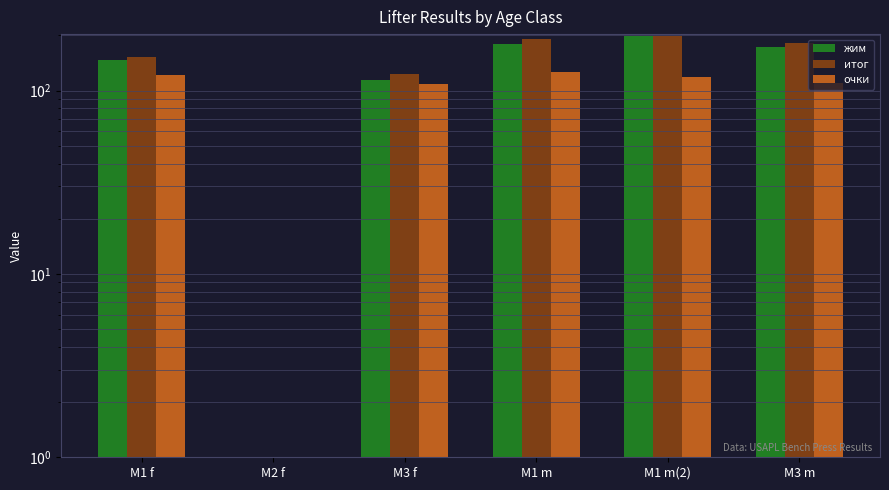

The value of жим at M2 f is 0.0. True or false?

True